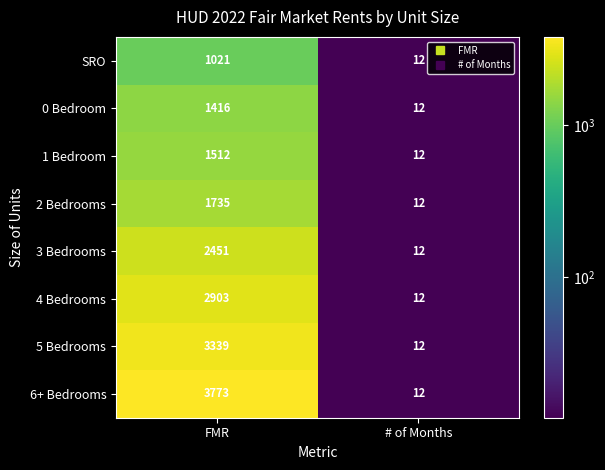

What is the sum of all 5 Bedrooms values?

3351